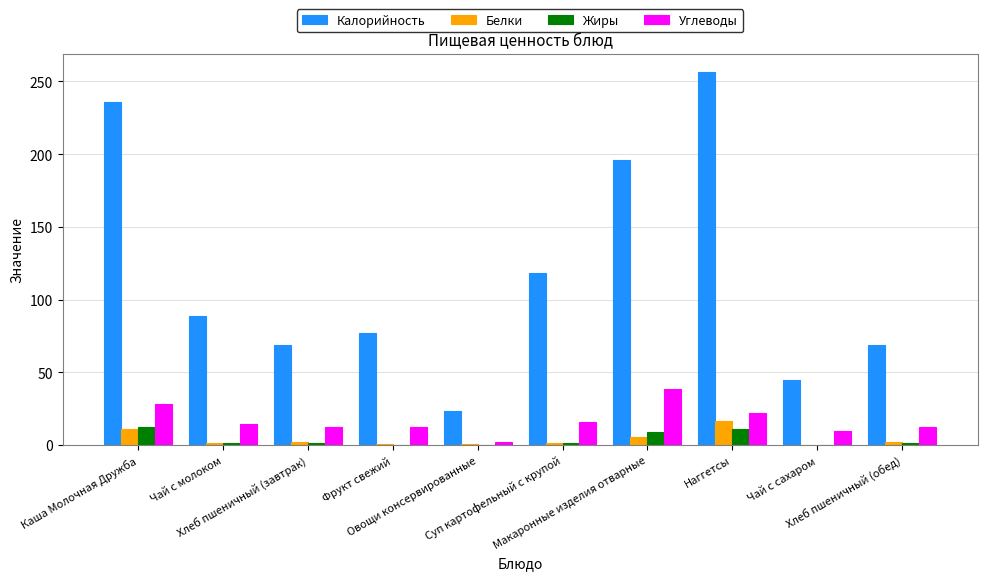

Count the number of data series in this chart.

4